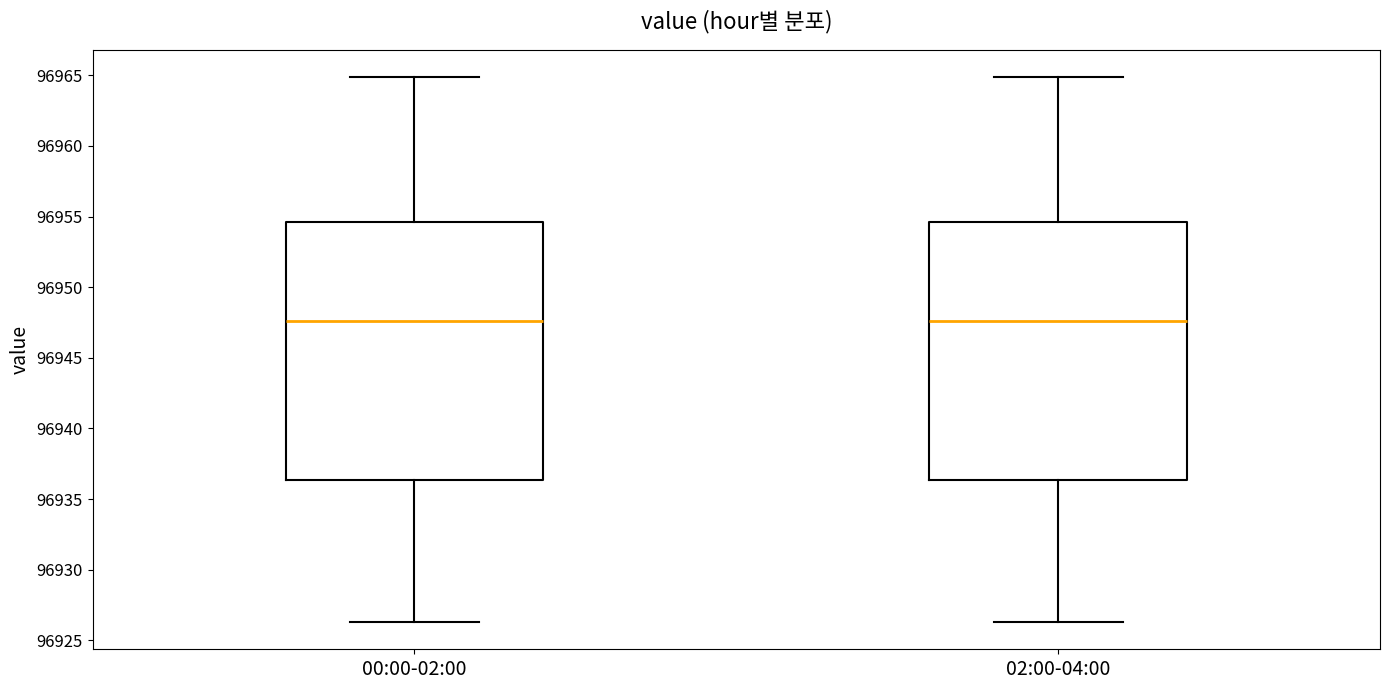

Where does the median line of the box for 00:00-02:00 sit on the y-axis? The values are not printed on the chart, so give them approximately, as read against the axis.

96947.5